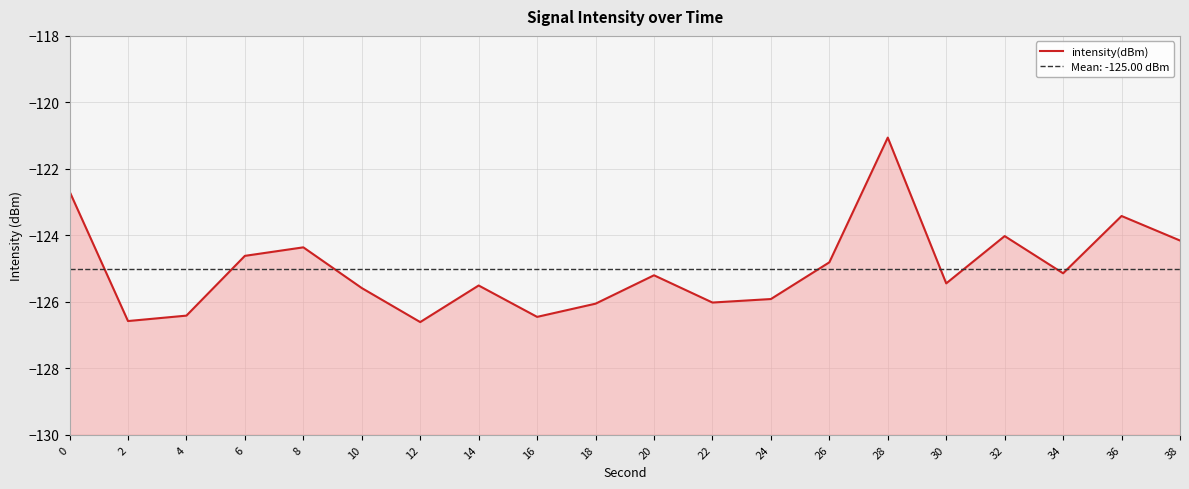

What is the value of the 2nd point from the left?

-126.6